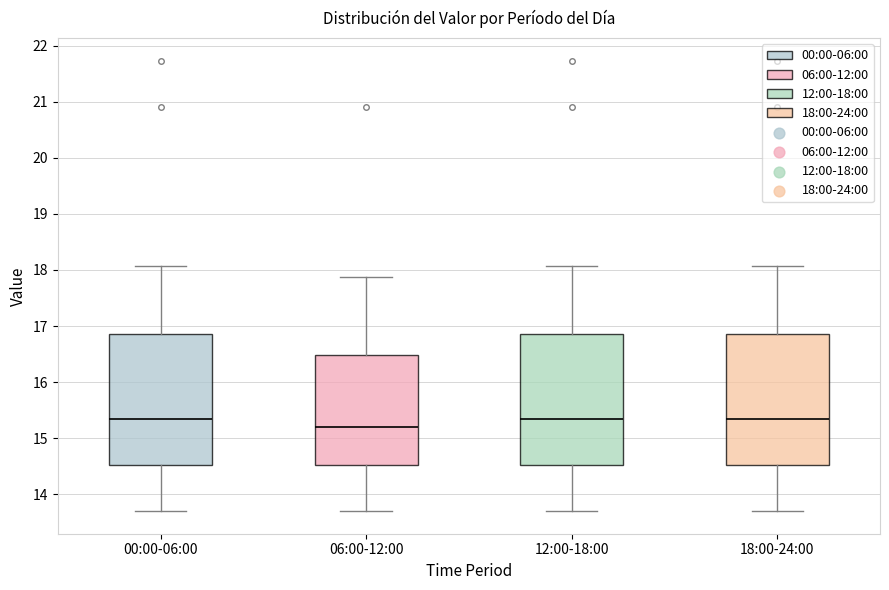

Reading left to right, transcribe this box plot: for each box, give where its median line is, the range the box spans, and where its two whiskers end, as read against the y-axis. The values are not printed on the chart, so give them approximately, as read against the axis.

00:00-06:00: median 15.4, box 14.5 to 16.9, whiskers 13.7 to 18.1
06:00-12:00: median 15.2, box 14.5 to 16.5, whiskers 13.7 to 17.9
12:00-18:00: median 15.4, box 14.5 to 16.9, whiskers 13.7 to 18.1
18:00-24:00: median 15.4, box 14.5 to 16.9, whiskers 13.7 to 18.1